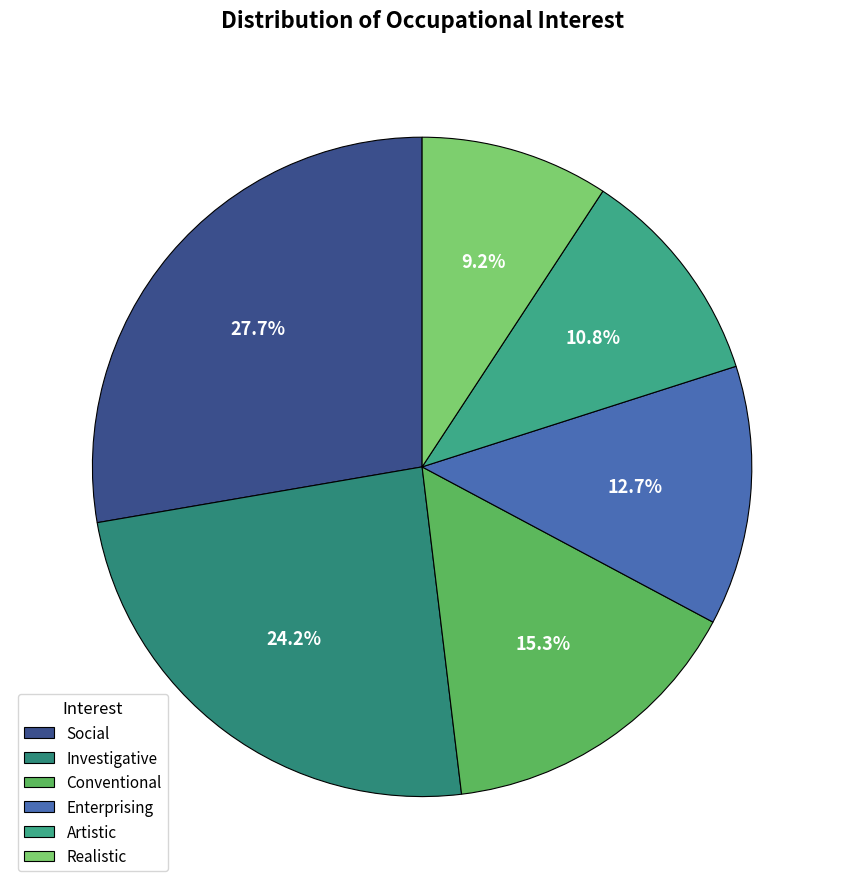

Count the number of slices in the pie.

6